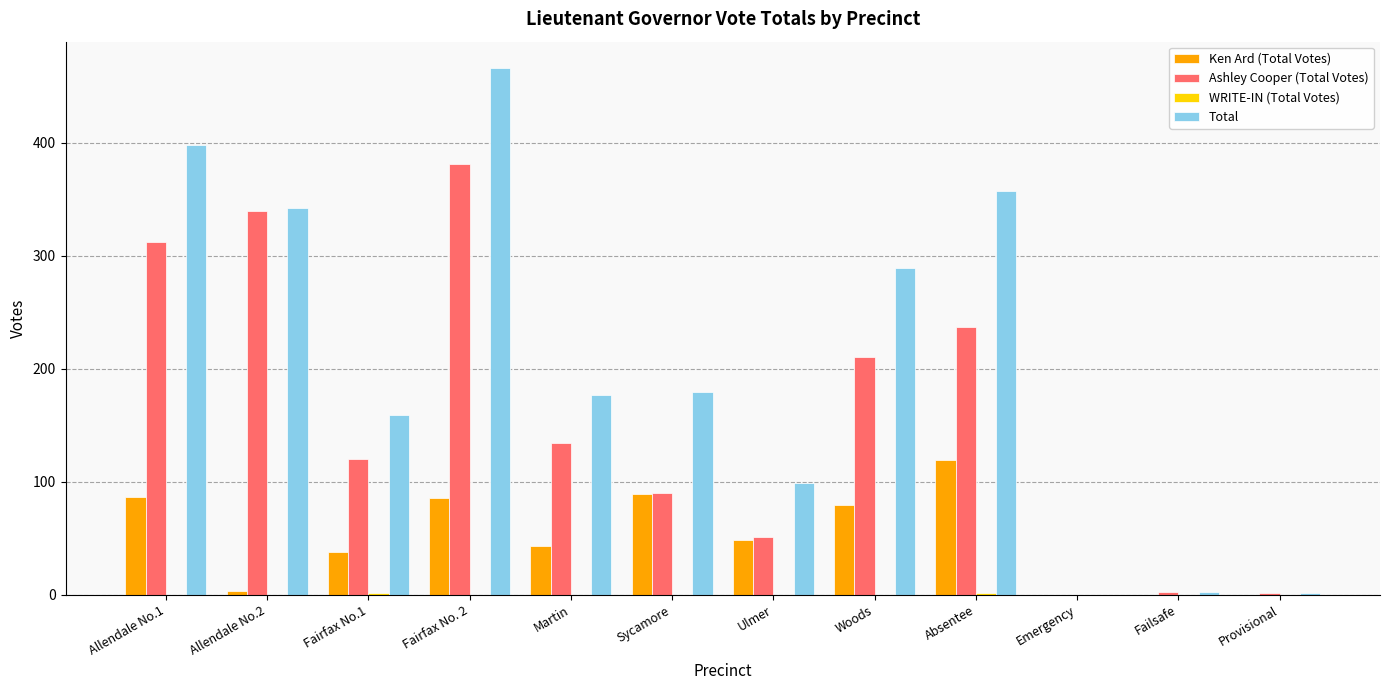

Which series changed the most between Allendale No.2 and Emergency?

Total